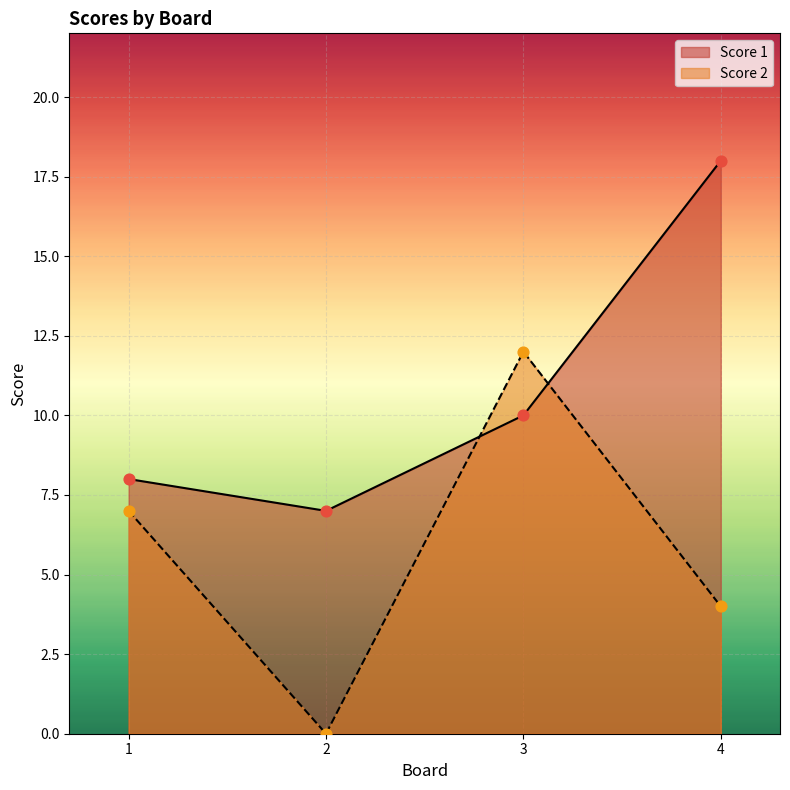

Which series has the largest Y range (max minus min)?

Score 2